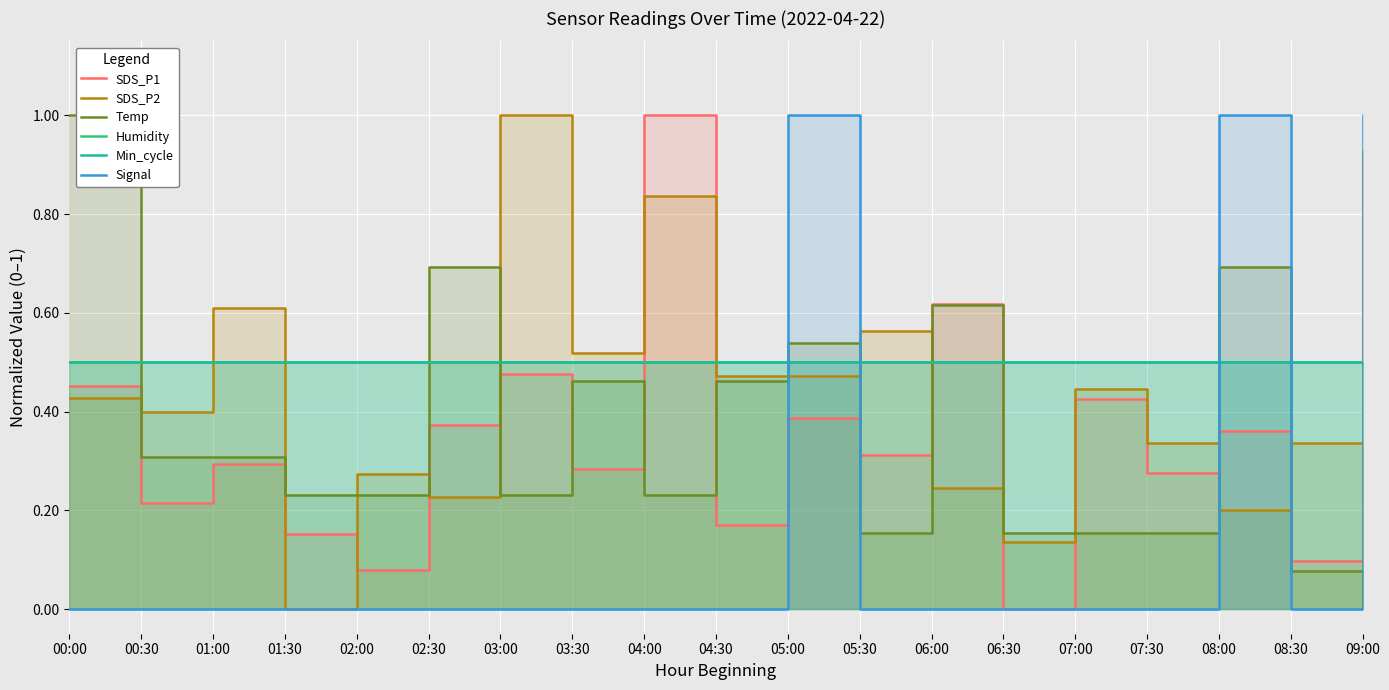

List the labels in order of SDS_P1 value, smallest first.

06:30, 02:00, 08:30, 01:30, 04:30, 00:30, 07:30, 03:30, 01:00, 05:30, 09:00, 08:00, 02:30, 05:00, 07:00, 00:00, 03:00, 06:00, 04:00